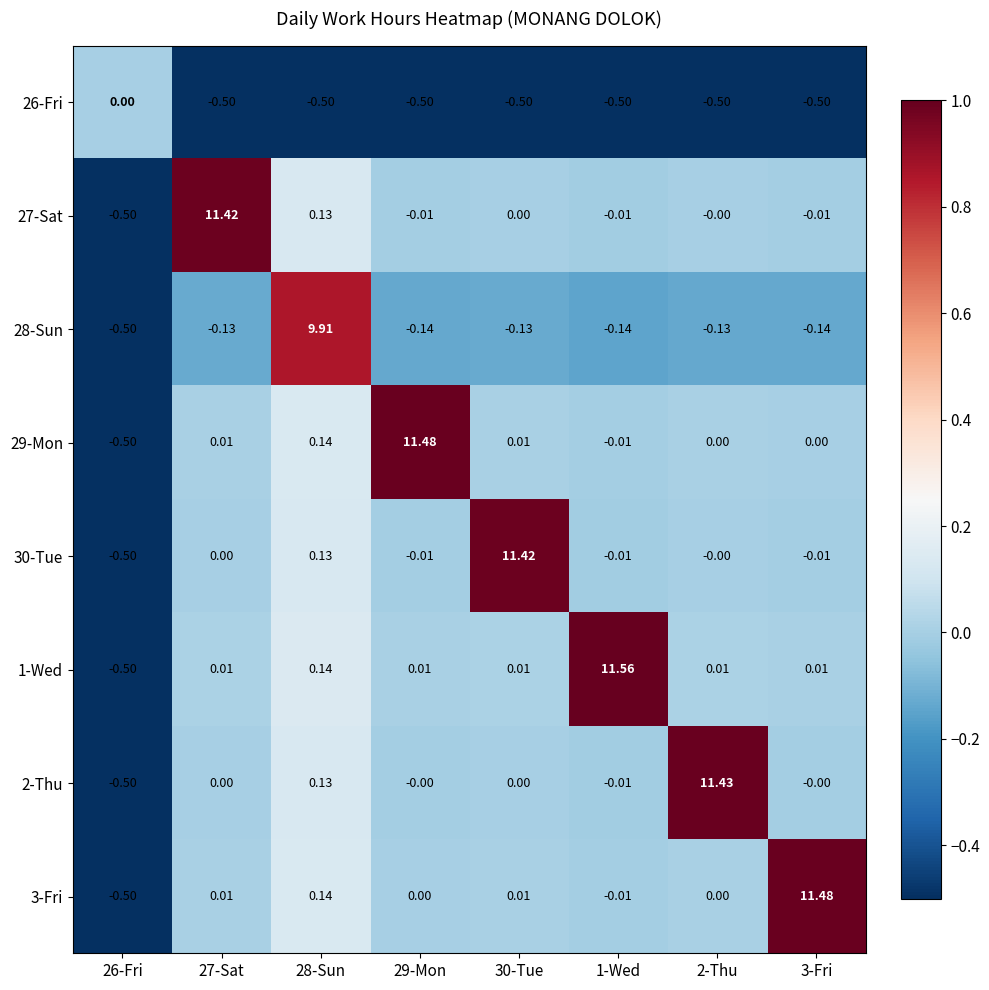

Is the value of 26-Fri at 28-Sun greater than the value of 28-Sun at 3-Fri?

No